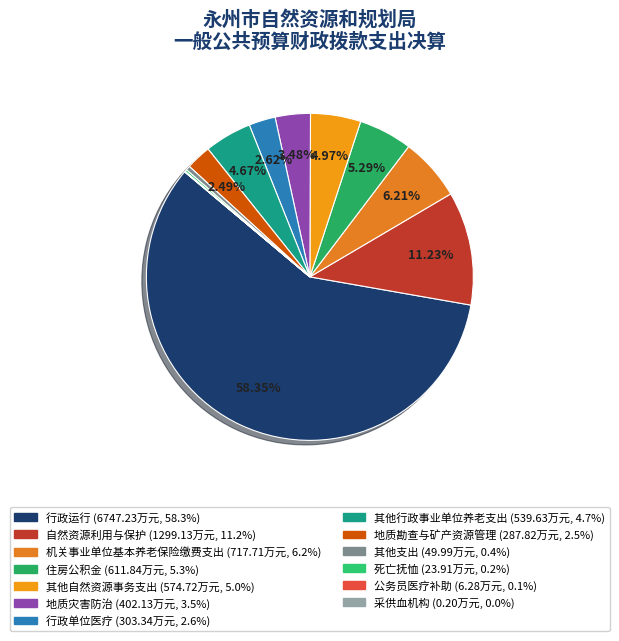

Which has a higher value, 其他支出 or 地质灾害防治?

地质灾害防治